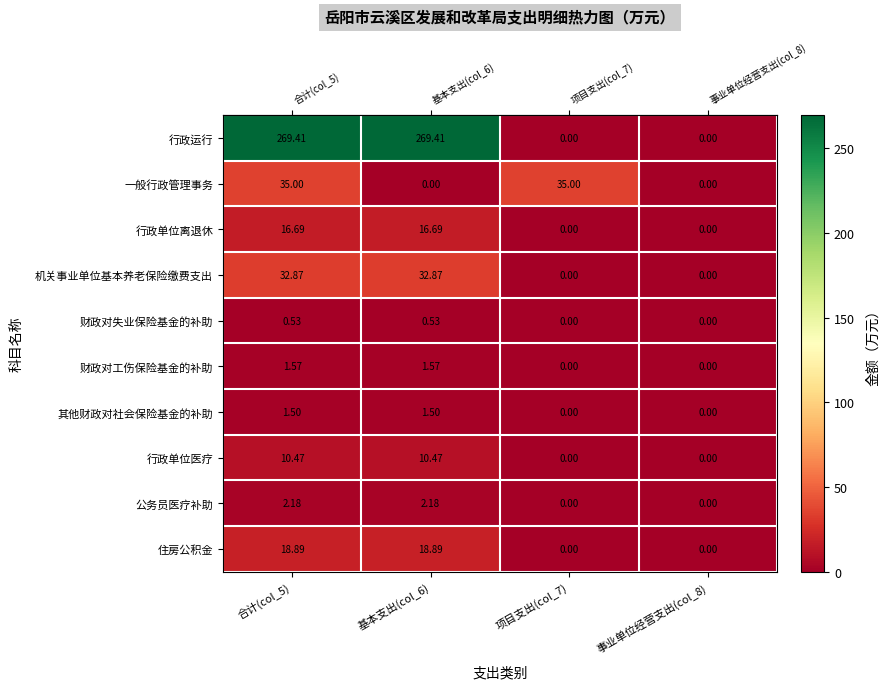

Which series has the largest total across all categories?

行政运行